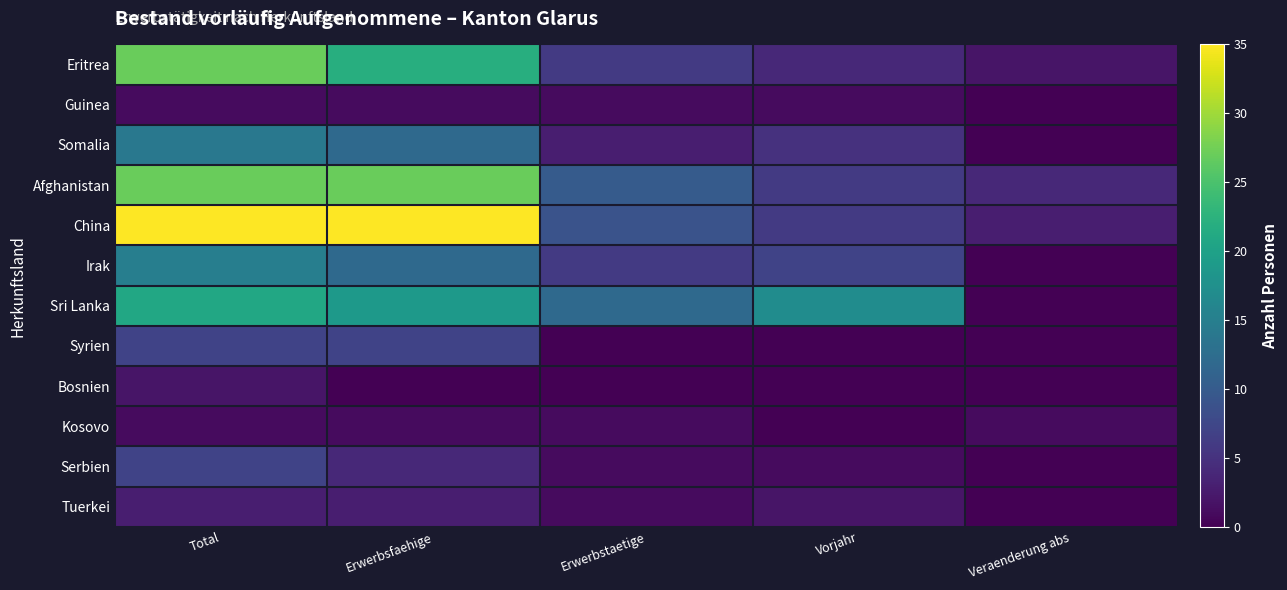

Reading left to right, extract all data points from this chart.

Eritrea: Total=27	Erwerbsfaehige=22	Erwerbstaetige=6	Vorjahr=4	Veraenderung abs=2
Guinea: Total=1	Erwerbsfaehige=1	Erwerbstaetige=1	Vorjahr=1	Veraenderung abs=0
Somalia: Total=14	Erwerbsfaehige=12	Erwerbstaetige=3	Vorjahr=5	Veraenderung abs=0
Afghanistan: Total=27	Erwerbsfaehige=27	Erwerbstaetige=10	Vorjahr=6	Veraenderung abs=4
China: Total=35	Erwerbsfaehige=35	Erwerbstaetige=9	Vorjahr=6	Veraenderung abs=3
Irak: Total=15	Erwerbsfaehige=12	Erwerbstaetige=6	Vorjahr=7	Veraenderung abs=0
Sri Lanka: Total=21	Erwerbsfaehige=19	Erwerbstaetige=12	Vorjahr=17	Veraenderung abs=0
Syrien: Total=7	Erwerbsfaehige=7	Erwerbstaetige=0	Vorjahr=0	Veraenderung abs=0
Bosnien: Total=2	Erwerbsfaehige=0	Erwerbstaetige=0	Vorjahr=0	Veraenderung abs=0
Kosovo: Total=1	Erwerbsfaehige=1	Erwerbstaetige=1	Vorjahr=0	Veraenderung abs=1
Serbien: Total=7	Erwerbsfaehige=4	Erwerbstaetige=1	Vorjahr=1	Veraenderung abs=0
Tuerkei: Total=3	Erwerbsfaehige=3	Erwerbstaetige=1	Vorjahr=2	Veraenderung abs=0